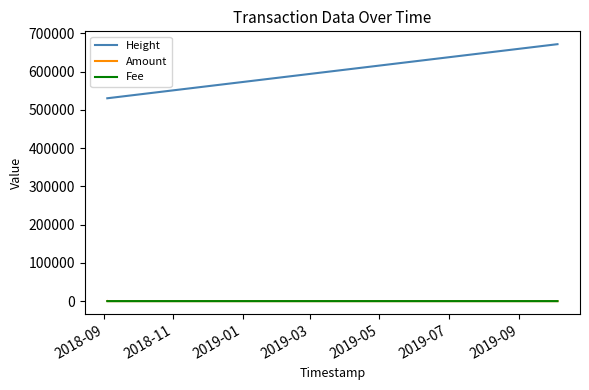

What is the greatest value displayed?

671802.0